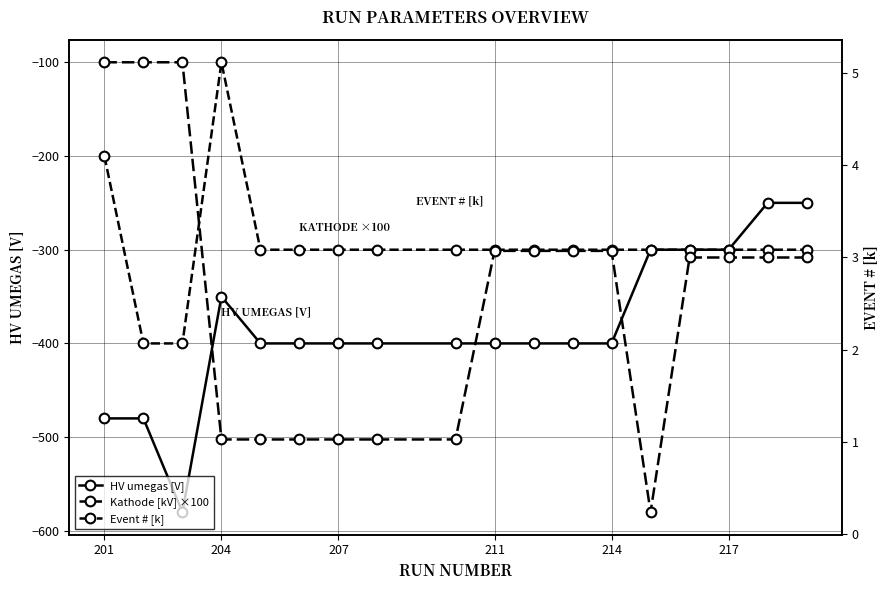

List the series in order of their overall mean, lowest first.

HV umegas [V], Kathode [kV] ×100, Event # [k]